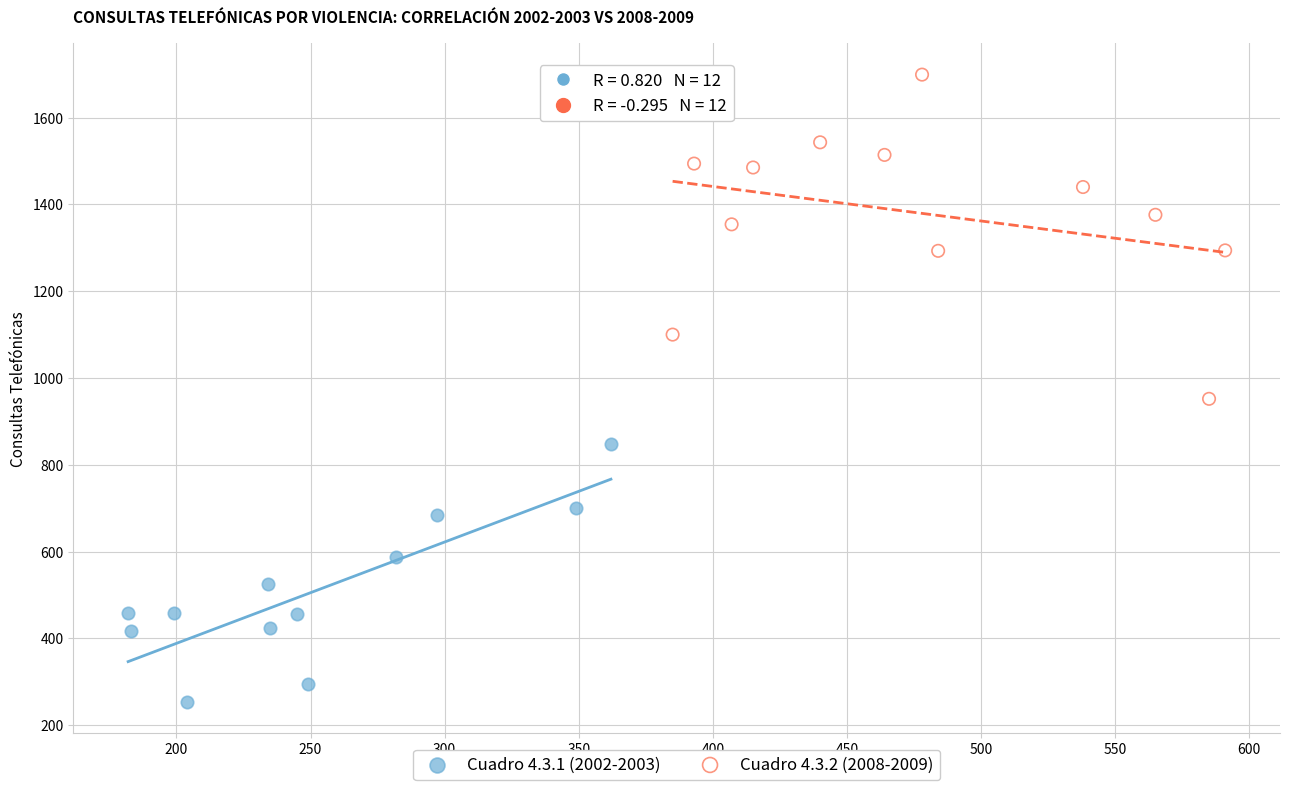

Which series has the widest spread of Y values?

Cuadro 4.3.2 (2008-2009)